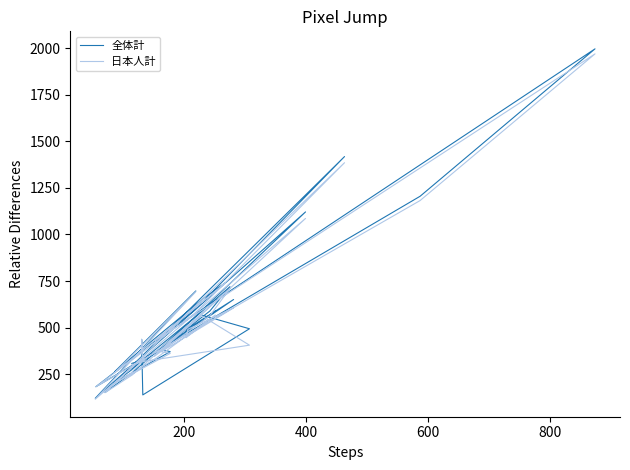

Reading left to right, what are all the values shown in this chart?

全体計: 275	370	589	474	495	651	384	371	202	272	317	547	1121	121	697	264	656	740	432	1996	1205	183	594	1418	152	259	720	589	359	568	494	139	437	327	308
日本人計: 246	339	568	446	491	606	371	362	198	257	311	526	1086	116	693	259	642	738	431	1969	1182	183	576	1385	151	247	710	564	346	565	406	318	437	318	301